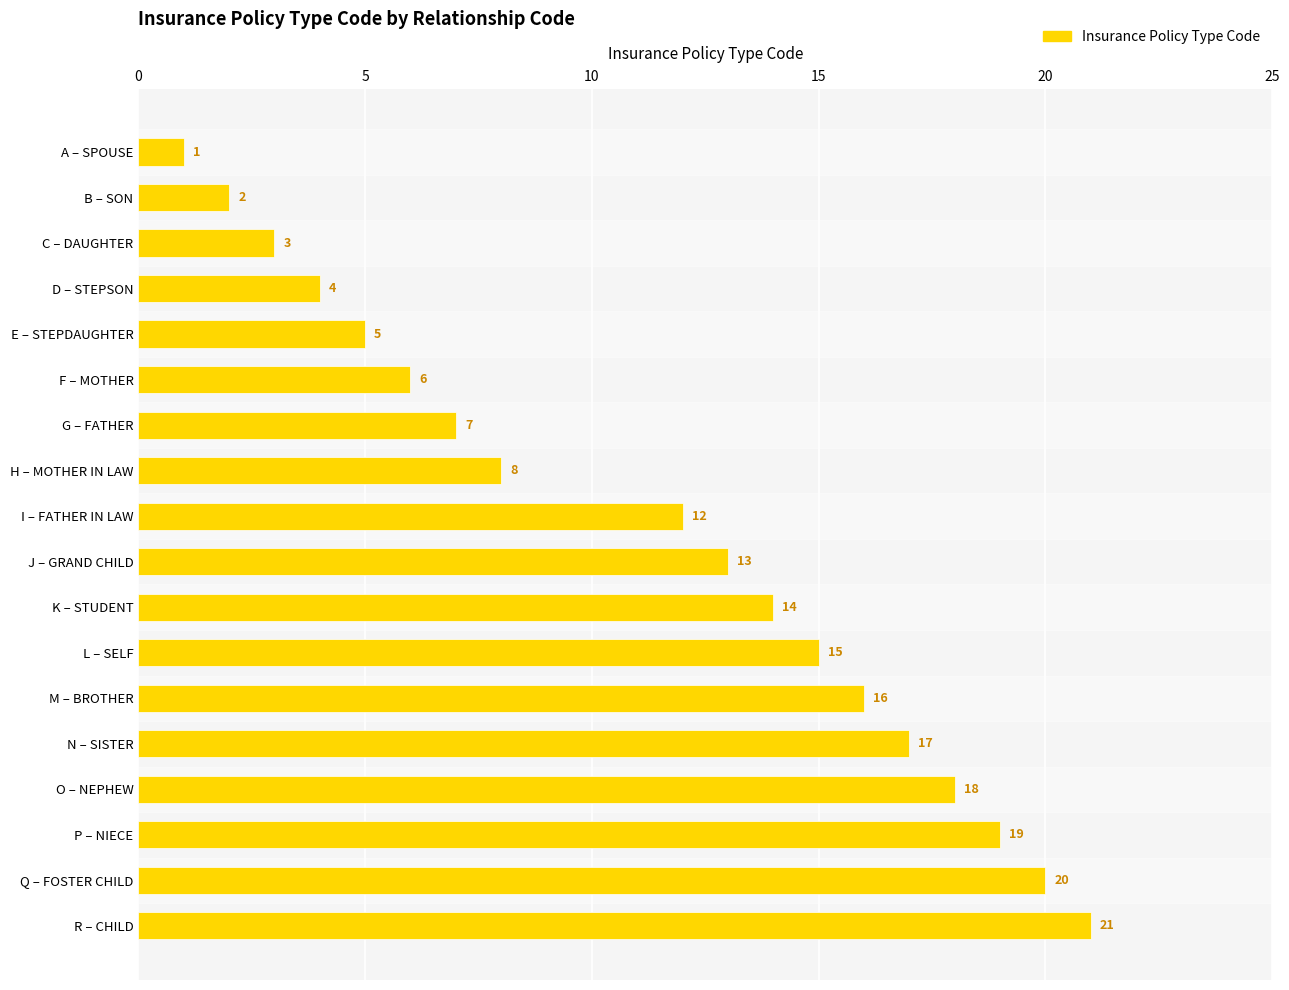

List the labels in order of value, largest first.

R – CHILD, Q – FOSTER CHILD, P – NIECE, O – NEPHEW, N – SISTER, M – BROTHER, L – SELF, K – STUDENT, J – GRAND CHILD, I – FATHER IN LAW, H – MOTHER IN LAW, G – FATHER, F – MOTHER, E – STEPDAUGHTER, D – STEPSON, C – DAUGHTER, B – SON, A – SPOUSE